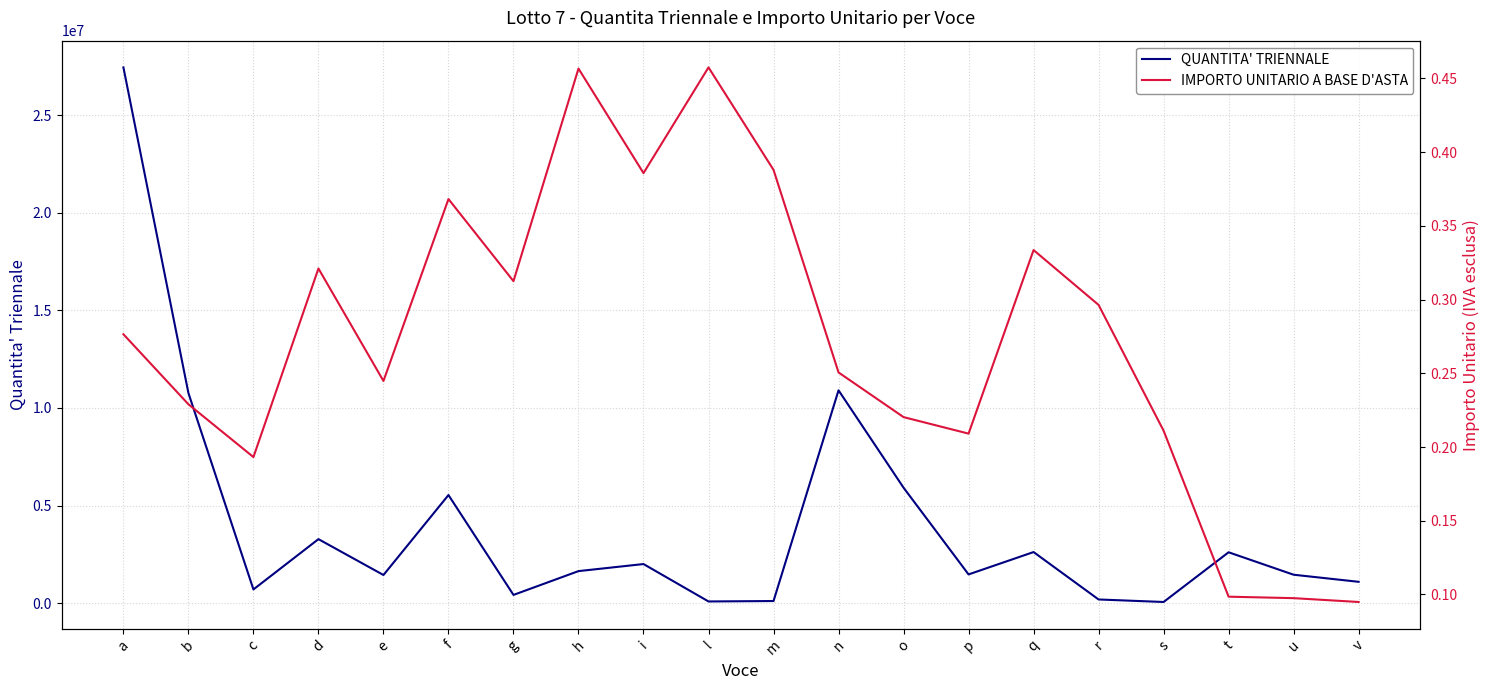

Reading left to right, extract all data points from this chart.

QUANTITA' TRIENNALE: a=27461700.0	b=10765200.0	c=696900.0	d=3276300.0	e=1437000.0	f=5536200.0	g=416400.0	h=1636800.0	i=1998600.0	l=81000.0	m=102900.0	n=10905600.0	o=5914500.0	p=1467000.0	q=2613600.0	r=183300.0	s=53700.0	t=2602200.0	u=1451700.0	v=1088100.0
IMPORTO UNITARIO A BASE D'ASTA: a=0.3	b=0.2	c=0.2	d=0.3	e=0.2	f=0.4	g=0.3	h=0.5	i=0.4	l=0.5	m=0.4	n=0.3	o=0.2	p=0.2	q=0.3	r=0.3	s=0.2	t=0.1	u=0.1	v=0.1